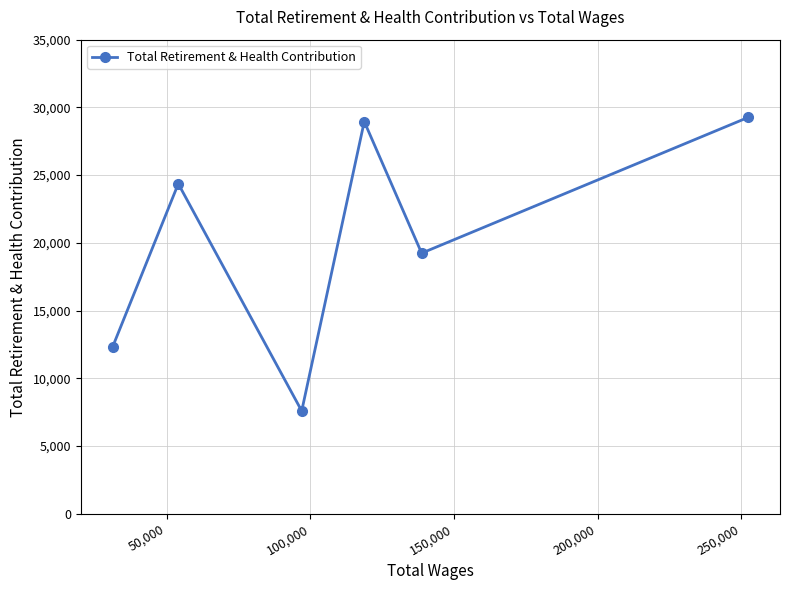

What is the average value?

20284